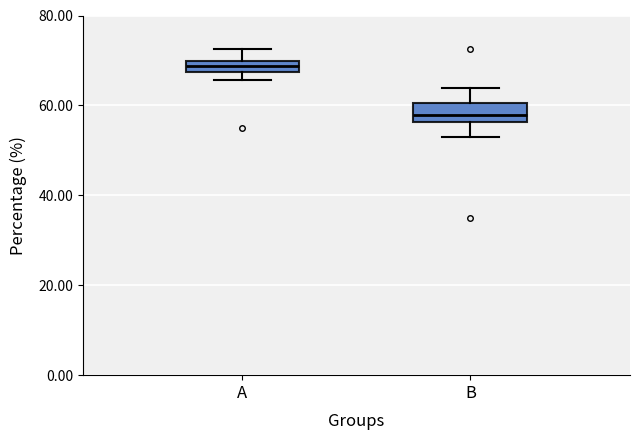

Where does the lower whisker of the box for B end on the y-axis? The values are not printed on the chart, so give them approximately, as read against the axis.

52